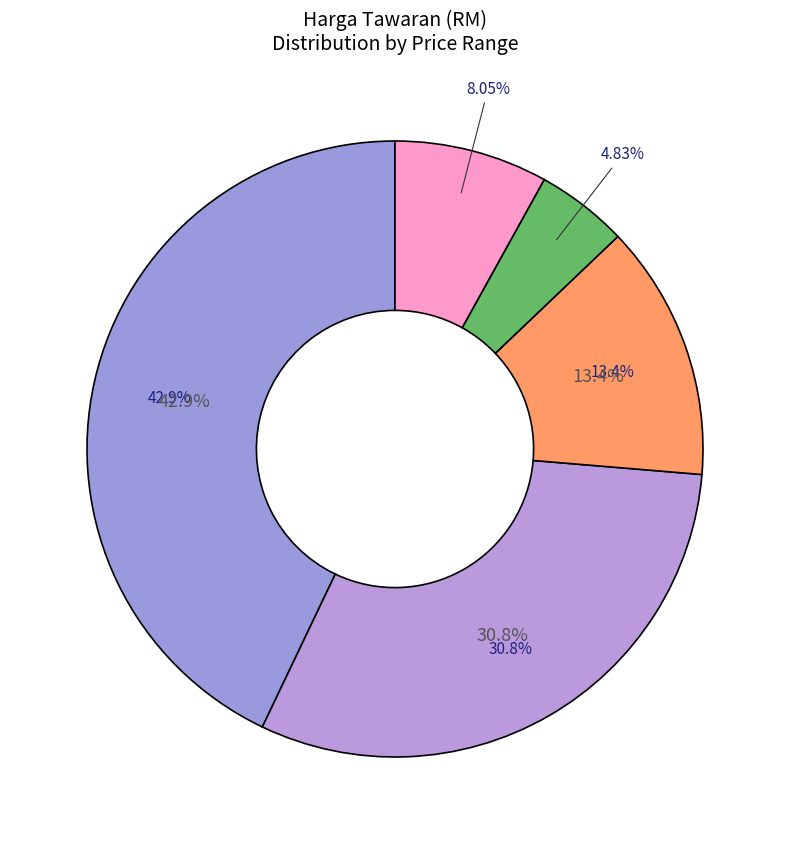

True or false: 1656100 accounts for 1% of the total.

False